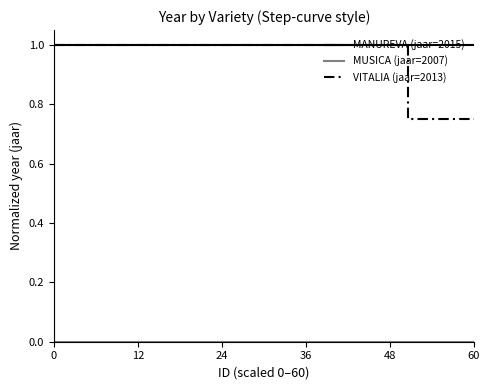

What are all the series names shown in the legend?

MANUREVA (jaar=2015), MUSICA (jaar=2007), VITALIA (jaar=2013)